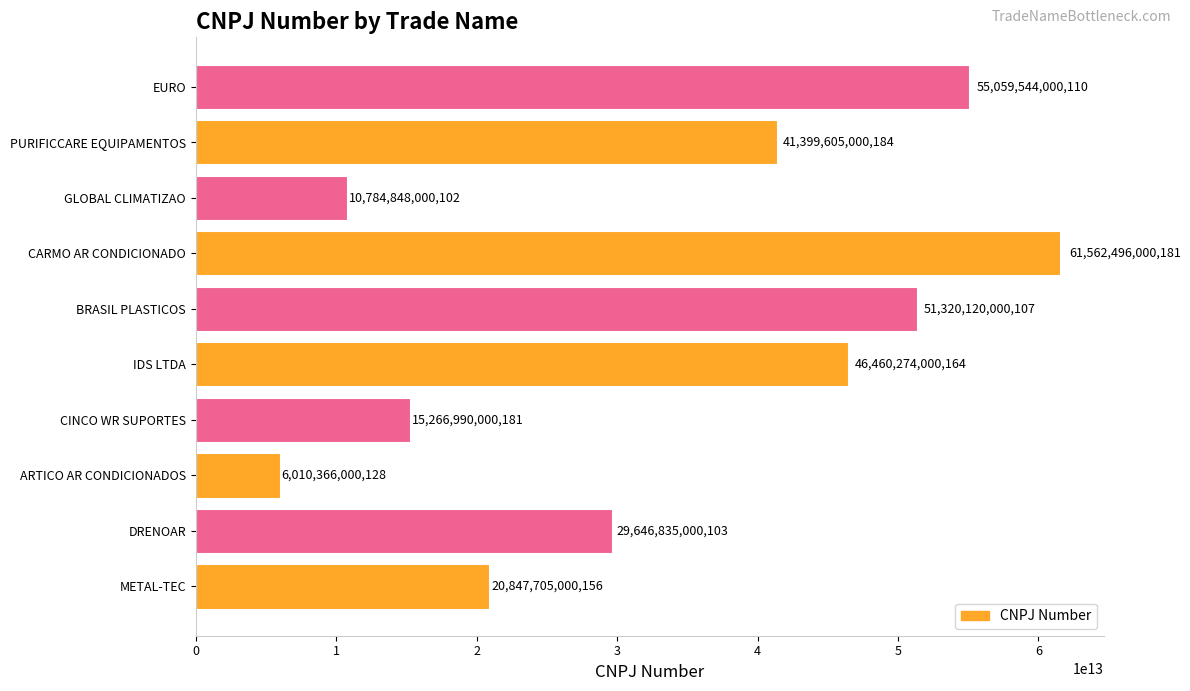

Rank the categories by value from lowest to highest.

ARTICO AR CONDICIONADOS, GLOBAL CLIMATIZAO, CINCO WR SUPORTES, METAL-TEC, DRENOAR, PURIFICCARE EQUIPAMENTOS, IDS LTDA, BRASIL PLASTICOS, EURO, CARMO AR CONDICIONADO